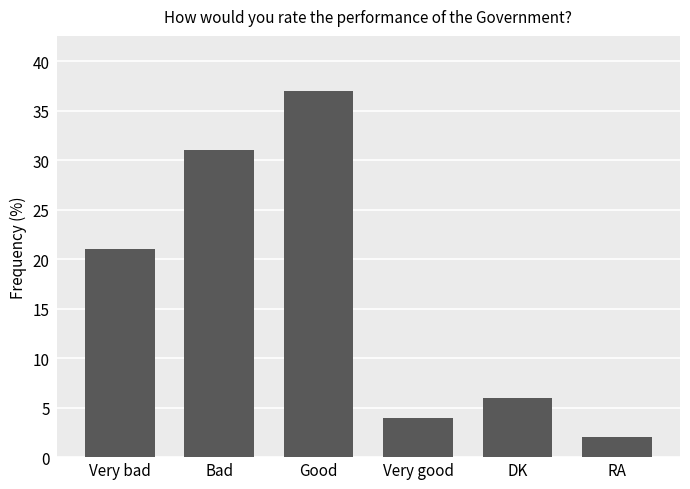

What is the greatest value displayed?

37